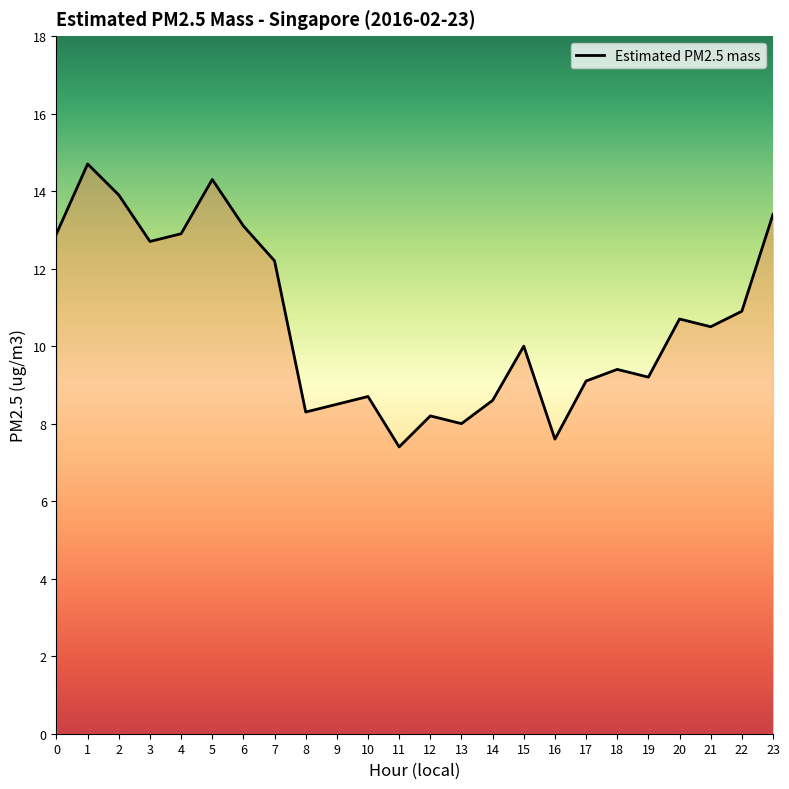

Reading left to right, list all the values displayed in this chart.

0=12.9	1=14.7	2=13.9	3=12.7	4=12.9	5=14.3	6=13.1	7=12.2	8=8.3	9=8.5	10=8.7	11=7.4	12=8.2	13=8.0	14=8.6	15=10.0	16=7.6	17=9.1	18=9.4	19=9.2	20=10.7	21=10.5	22=10.9	23=13.4